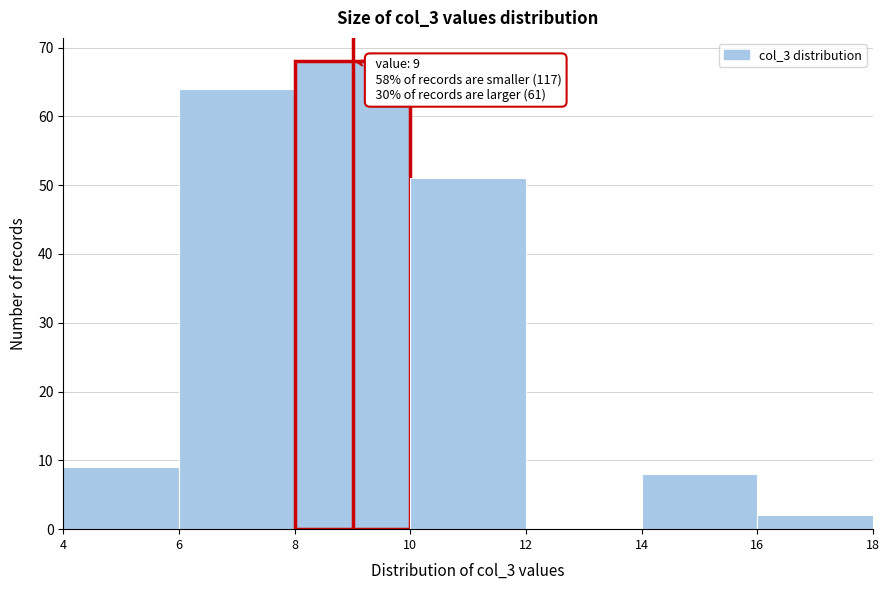

Which range on the x-axis has the tallest bar?

8 to 10